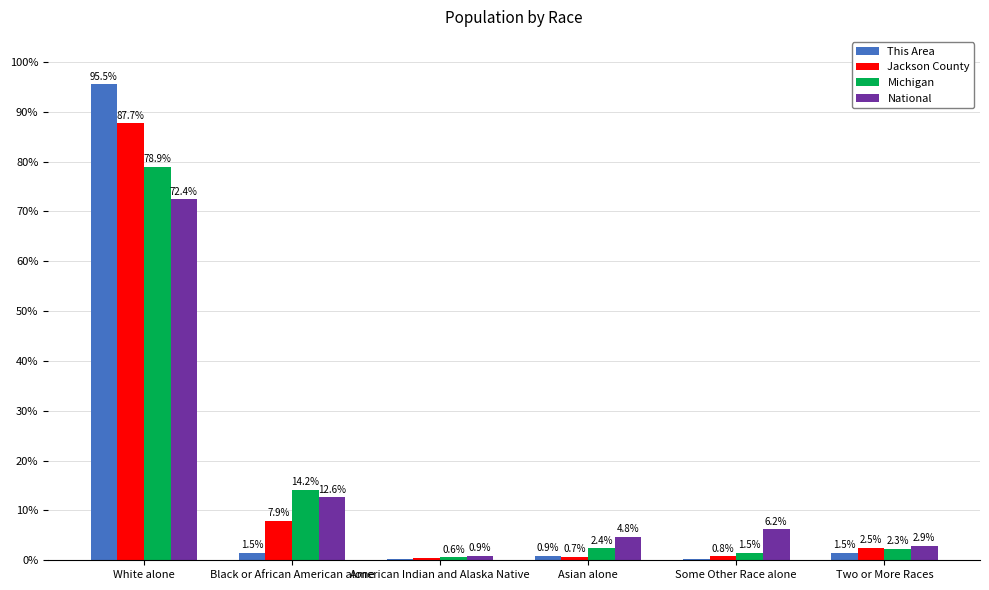

What is the maximum value for Jackson County?

87.7